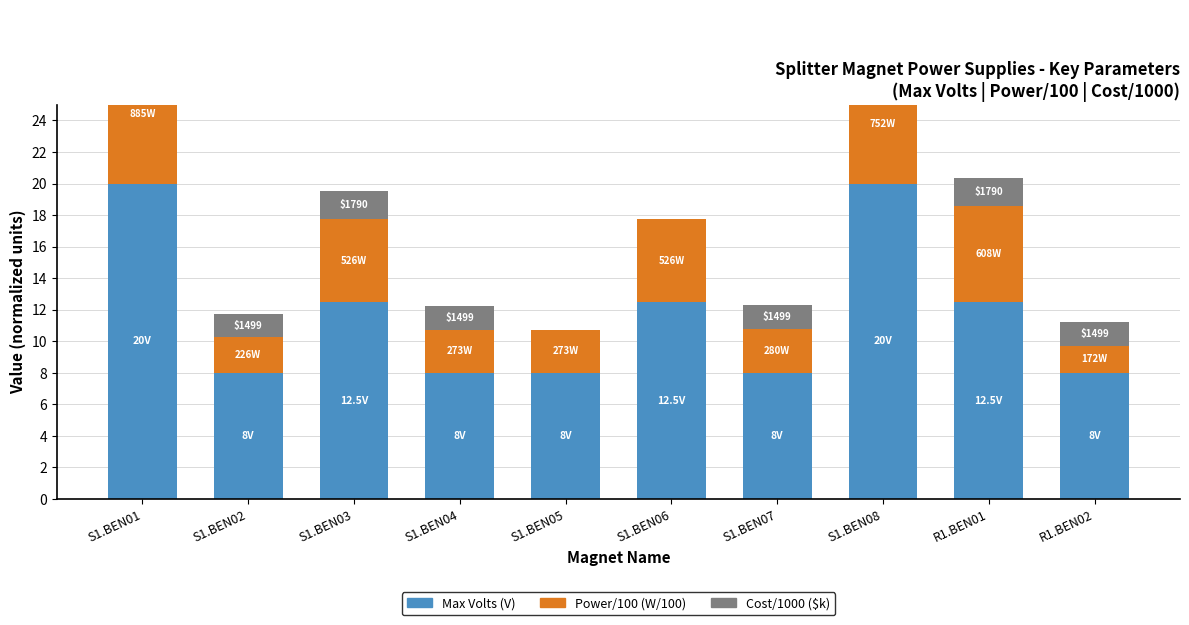

How many groups of bars are there?

10